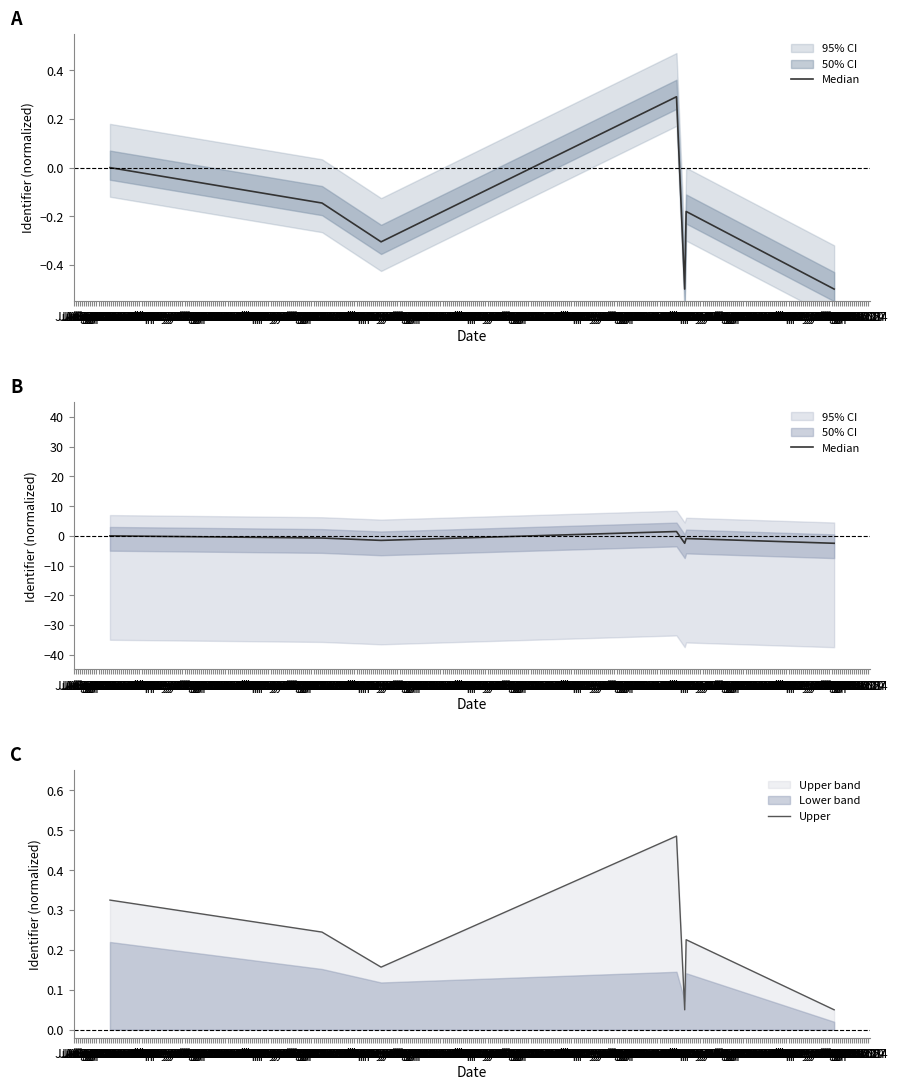

After their last crossing, which series has the higher values: Median or Upper?

Upper